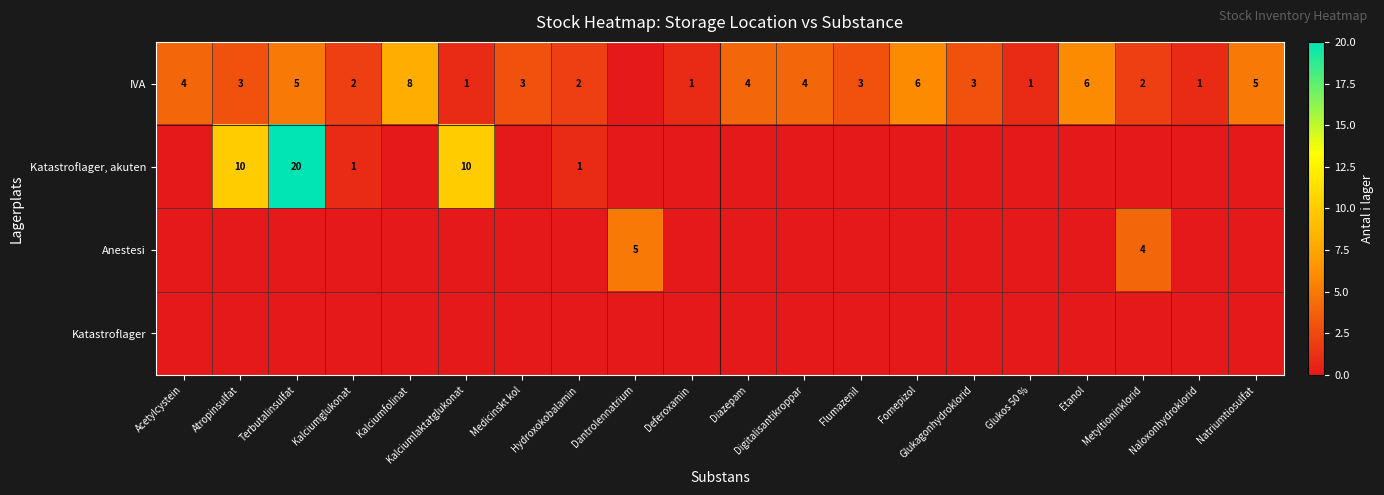

What is the total value across all series at Etanol?

6